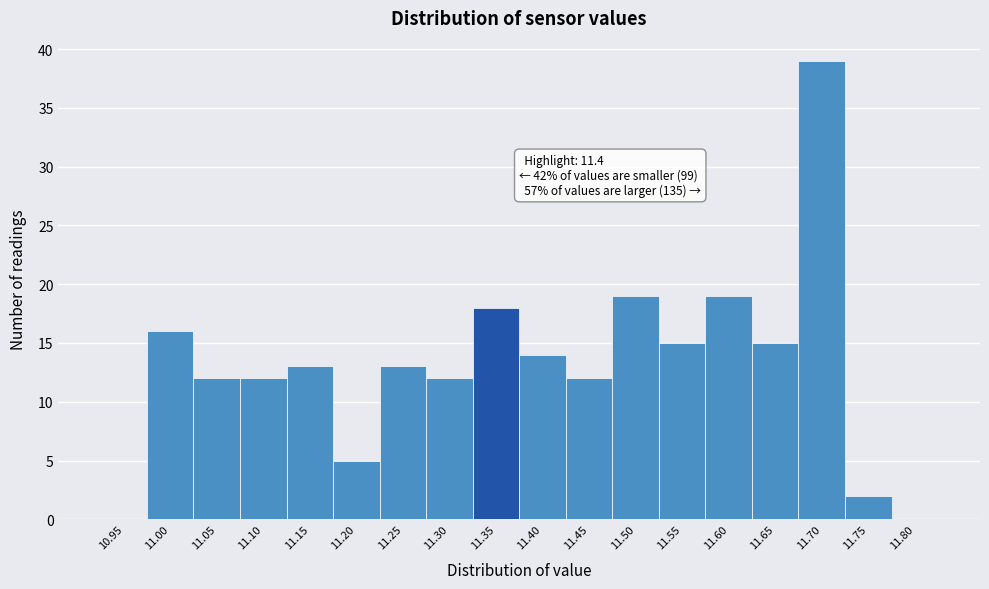

Reading left to right, transcribe all the data shown in this chart.

10.95=0	11.00=16	11.05=12	11.10=12	11.15=13	11.20=5	11.25=13	11.30=12	11.35=18	11.40=14	11.45=12	11.50=19	11.55=15	11.60=19	11.65=15	11.70=39	11.75=2	11.80=0